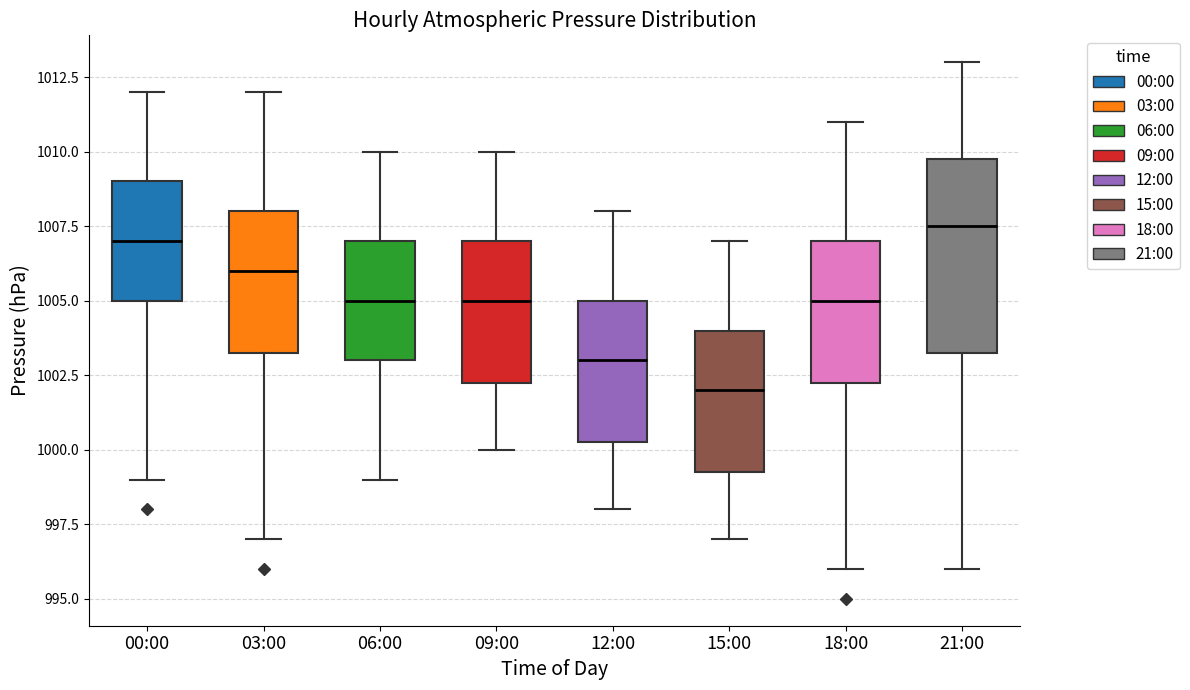

Which box's median line is the lowest?

15:00